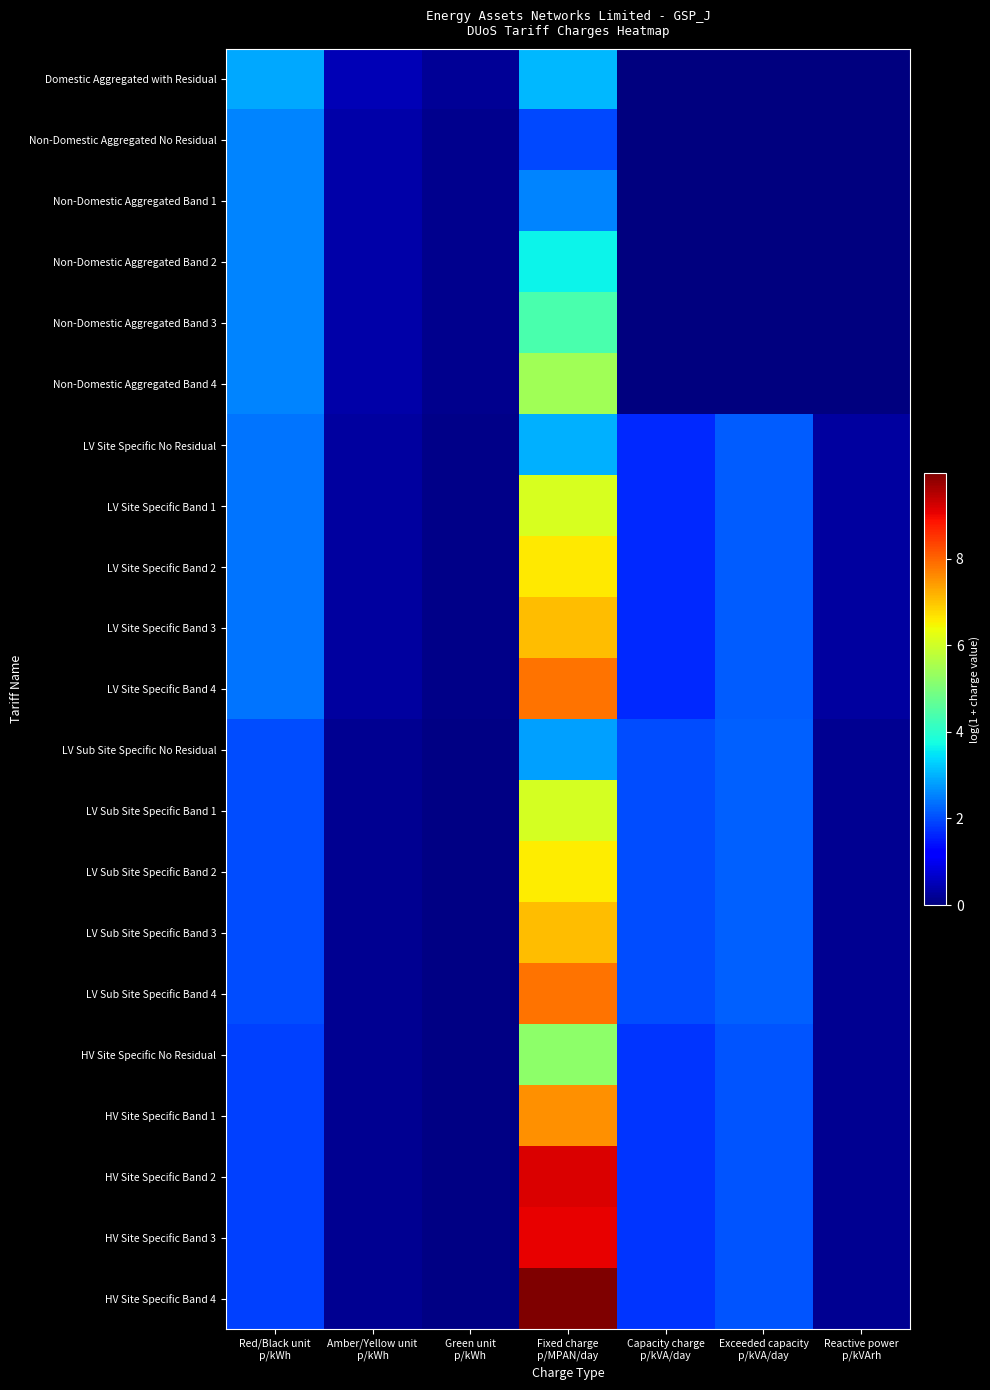

Which has a higher value, Fixed charge
p/MPAN/day or Exceeded capacity
p/kVA/day?

Fixed charge
p/MPAN/day